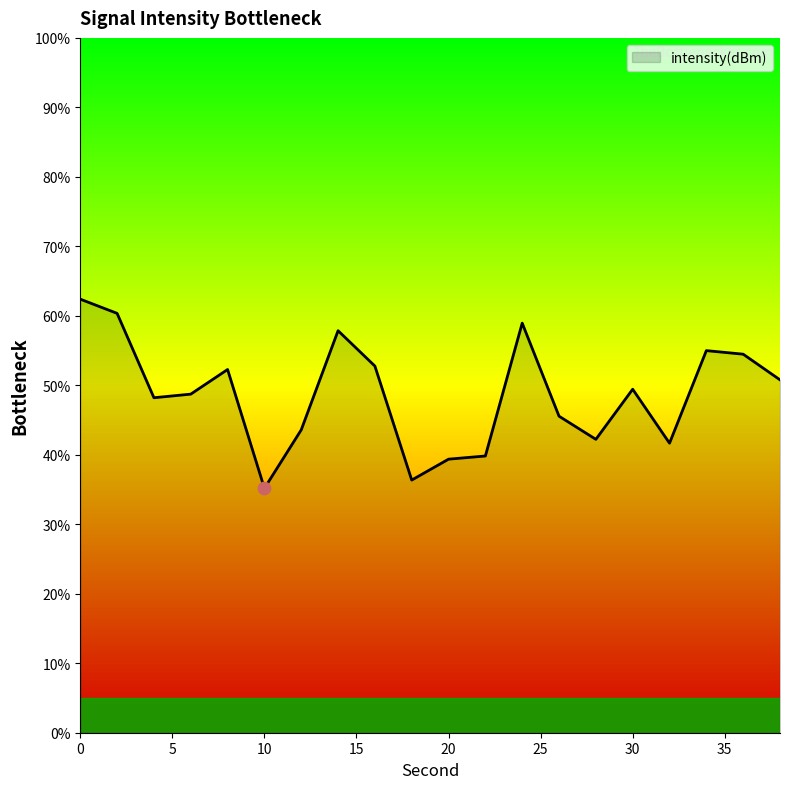

What is the minimum value shown in the chart?

35.2